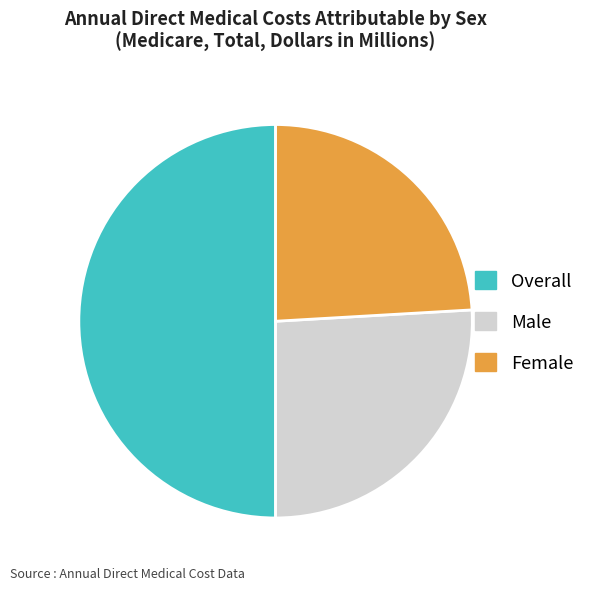

Is Male the majority of the pie?

No